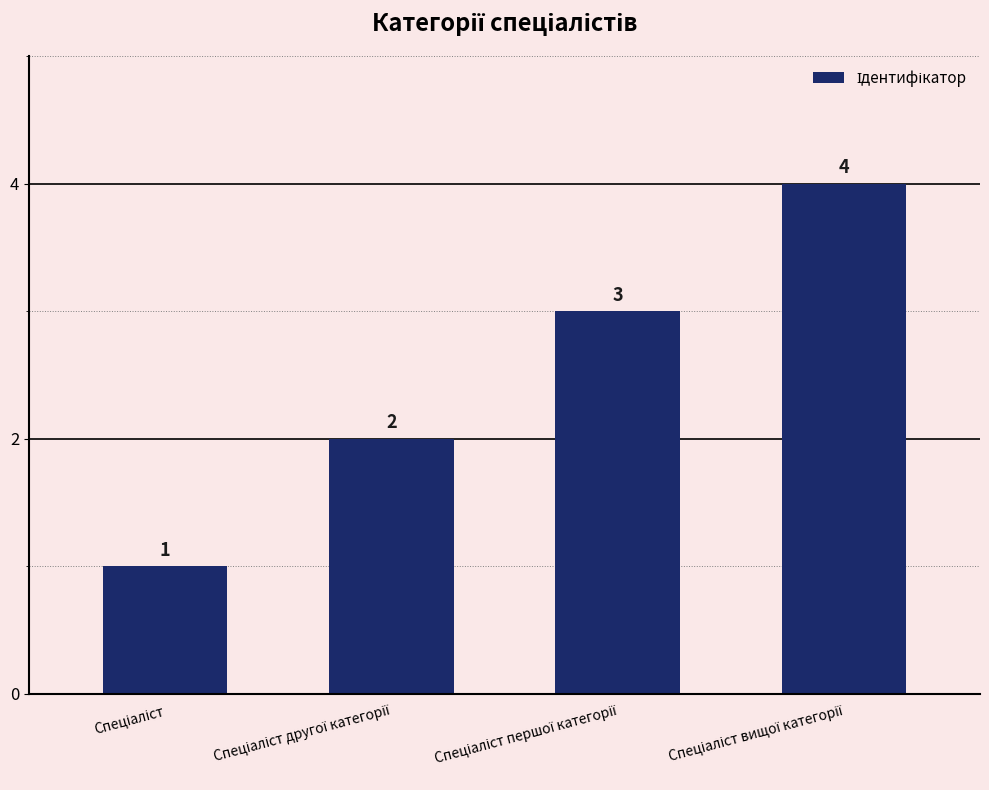

Count the values in the range 2 to 4.

3